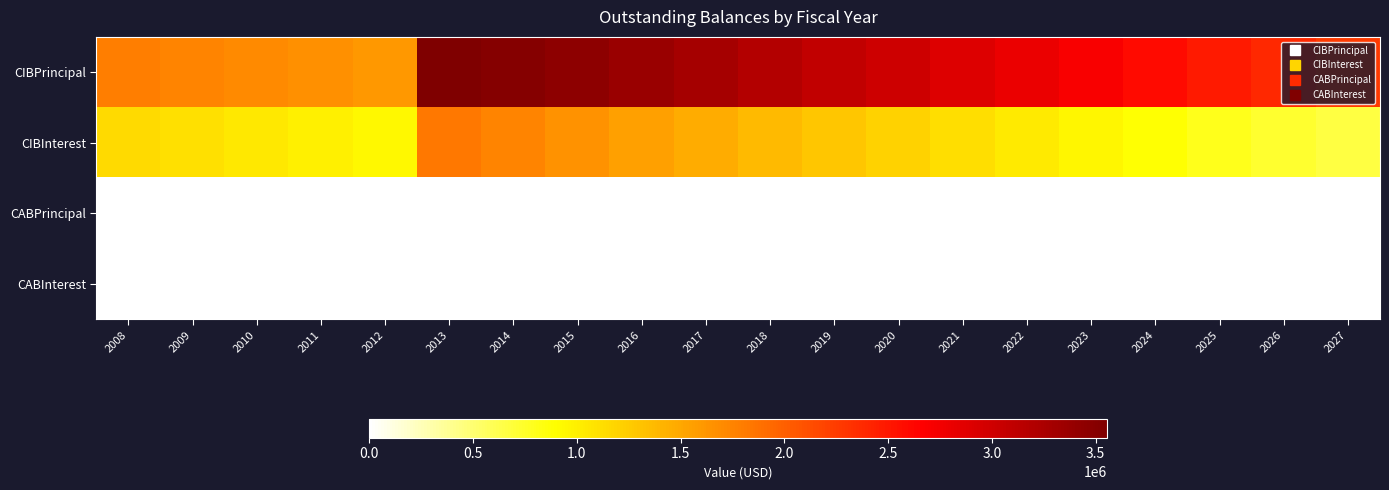

Reading right to left, transcribe all the data shown in this chart.

CIBPrincipal: 2027=2260000.0	2026=2375000.0	2025=2485000.0	2024=2595000.0	2023=2700000.0	2022=2800000.0	2021=2900000.0	2020=3000000.0	2019=3095000.0	2018=3190000.0	2017=3280000.0	2016=3370000.0	2015=3455000.0	2014=3505000.0	2013=3555000.0	2012=1605000.0	2011=1655000.0	2010=1700000.0	2009=1745000.0	2008=1780000.0
CIBInterest: 2027=666015.0	2026=733512.5	2025=803912.5	2024=877192.5	2023=953230.0	2022=1031767.5	2021=1112785.0	2020=1196242.5	2019=1281900.0	2018=1369705.0	2017=1459505.0	2016=1551247.5	2015=1644725.0	2014=1739192.5	2013=1824590.0	2012=936157.5	2011=993235.0	2010=1050962.5	2009=1109277.5	2008=1150969.9
CABPrincipal: 2027=0.0	2026=0.0	2025=0.0	2024=0.0	2023=0.0	2022=0.0	2021=0.0	2020=0.0	2019=0.0	2018=0.0	2017=0.0	2016=0.0	2015=0.0	2014=0.0	2013=0.0	2012=0.0	2011=0.0	2010=0.0	2009=0.0	2008=0.0
CABInterest: 2027=0.0	2026=0.0	2025=0.0	2024=0.0	2023=0.0	2022=0.0	2021=0.0	2020=0.0	2019=0.0	2018=0.0	2017=0.0	2016=0.0	2015=0.0	2014=0.0	2013=0.0	2012=0.0	2011=0.0	2010=0.0	2009=0.0	2008=0.0